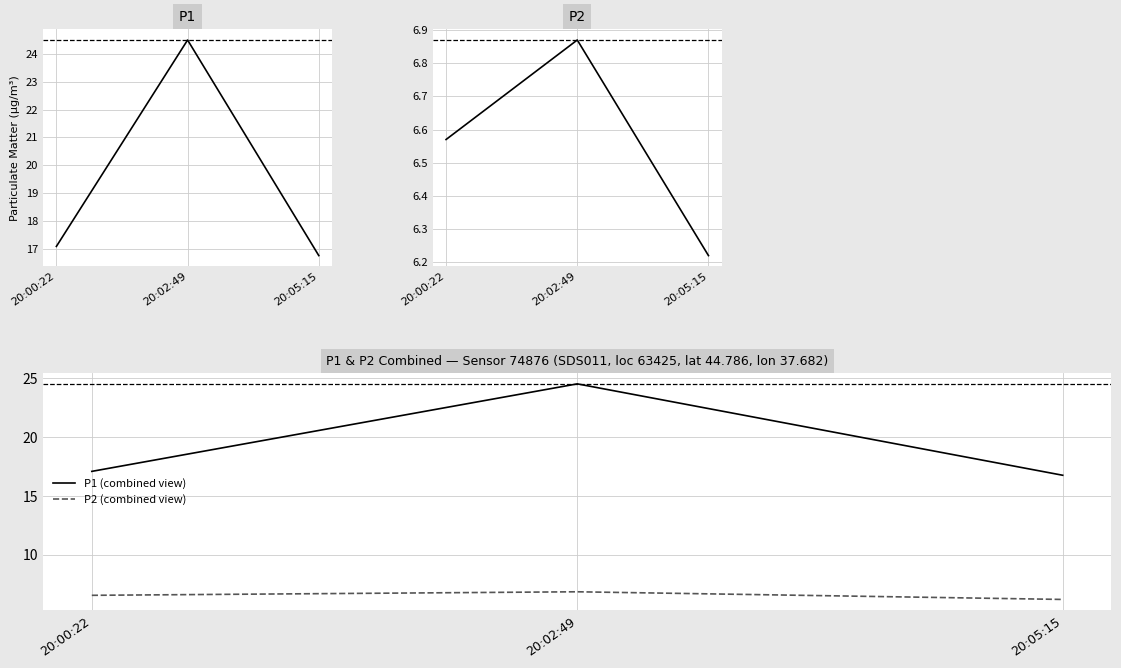

What is the minimum value for P1?

16.8